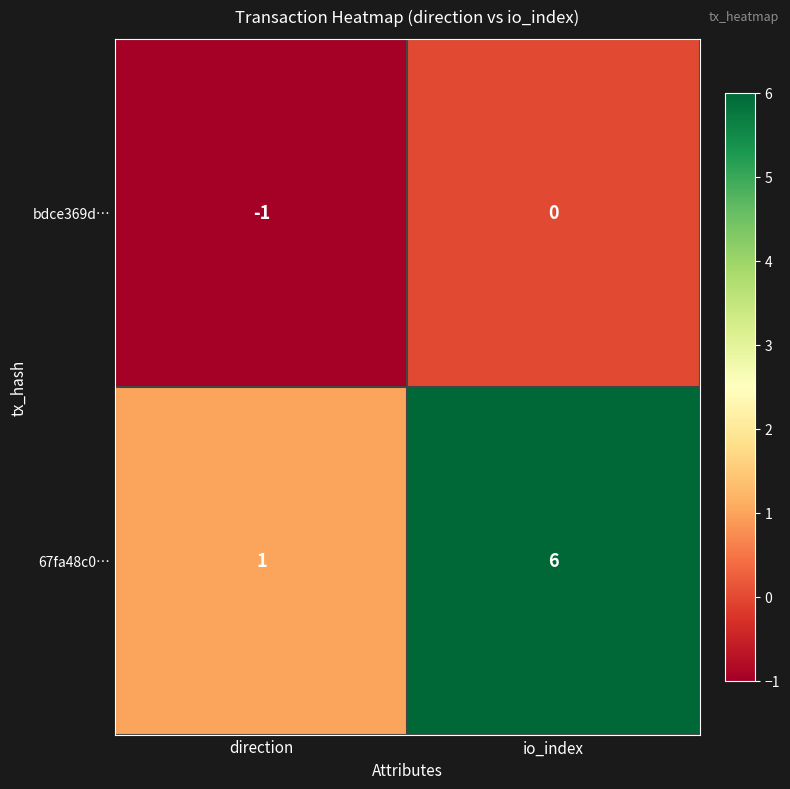

At which category is the sum across all series the highest?

io_index